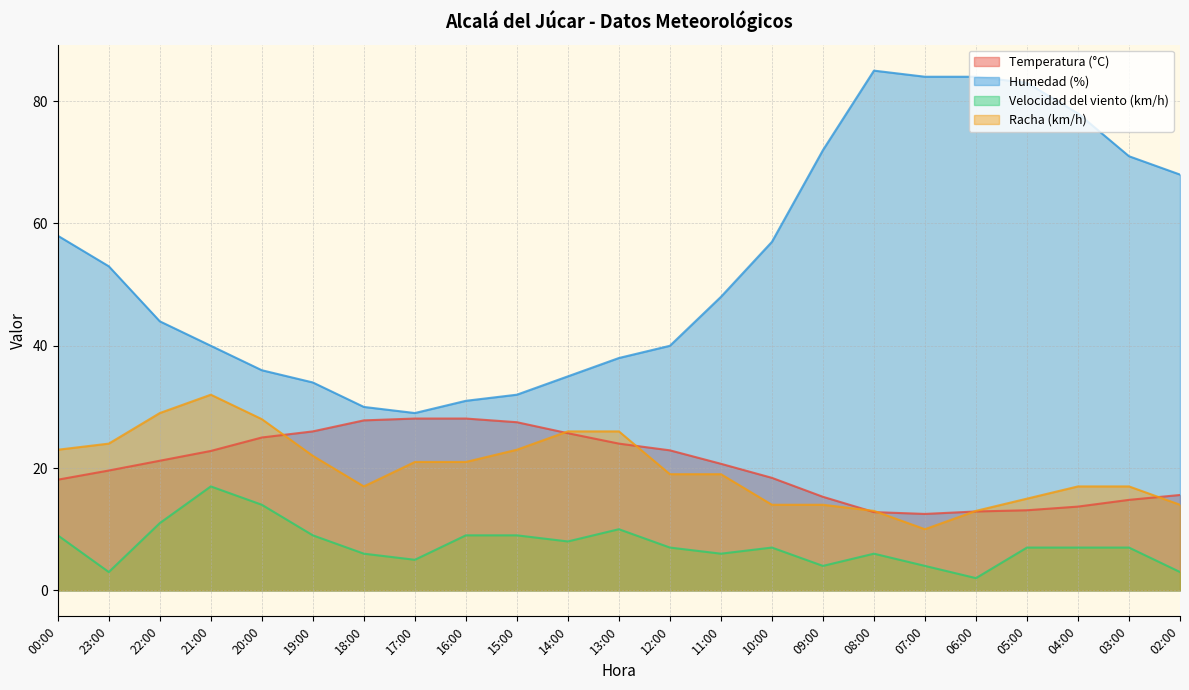

What is the difference between the highest and lowest values at 11:00?

42.0